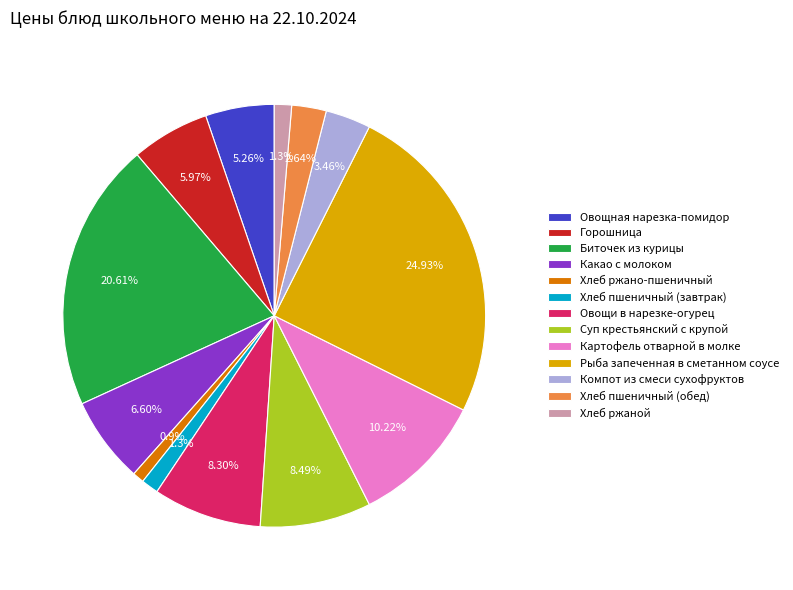

Which slice is the largest?

Рыба запеченная в сметанном соусе